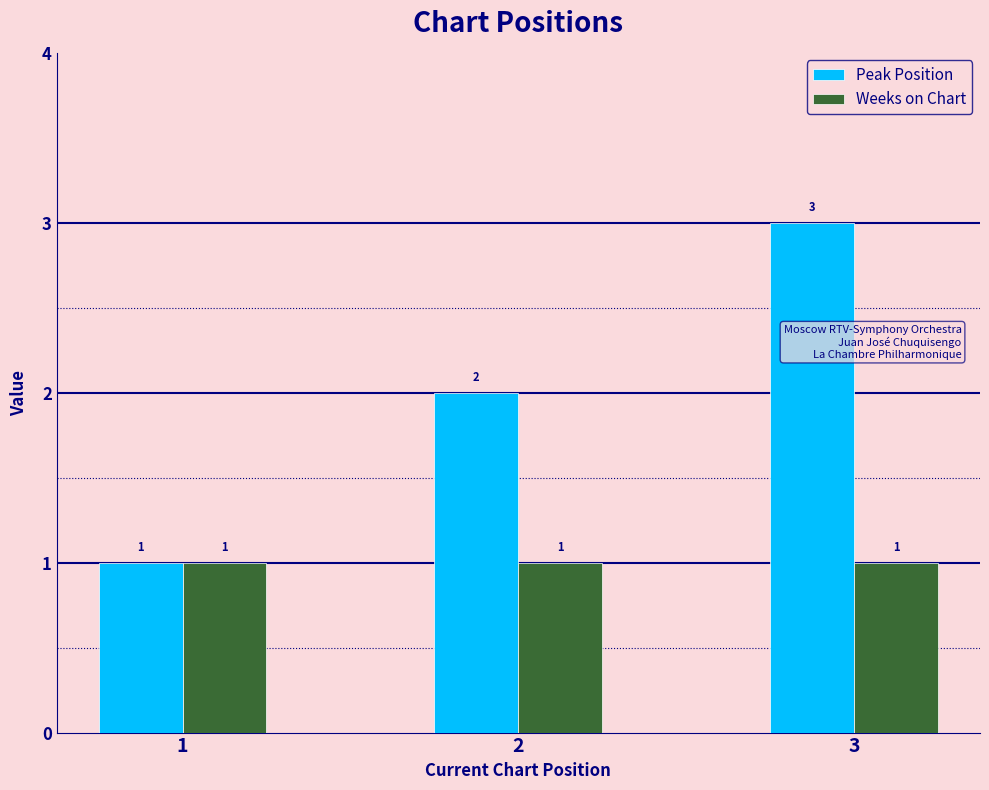

What is the maximum value shown in the chart?

3